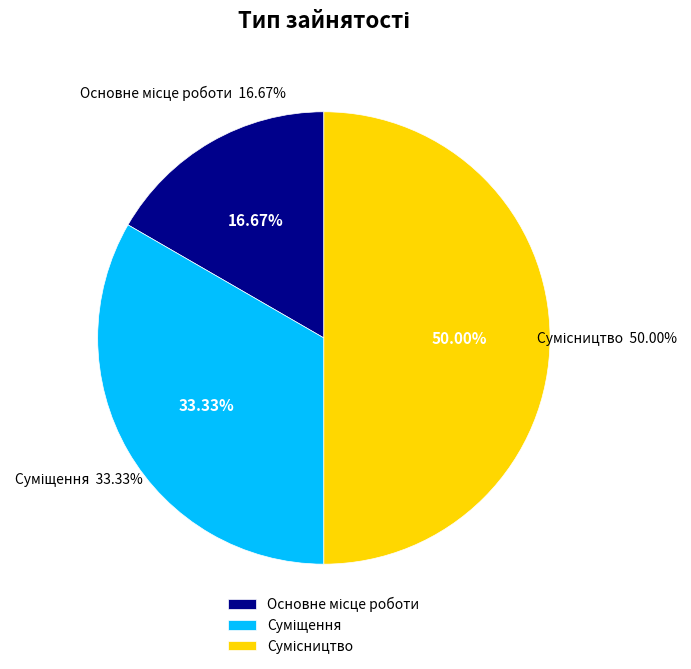

The Сумісництво slice represents 50% of the pie. True or false?

True